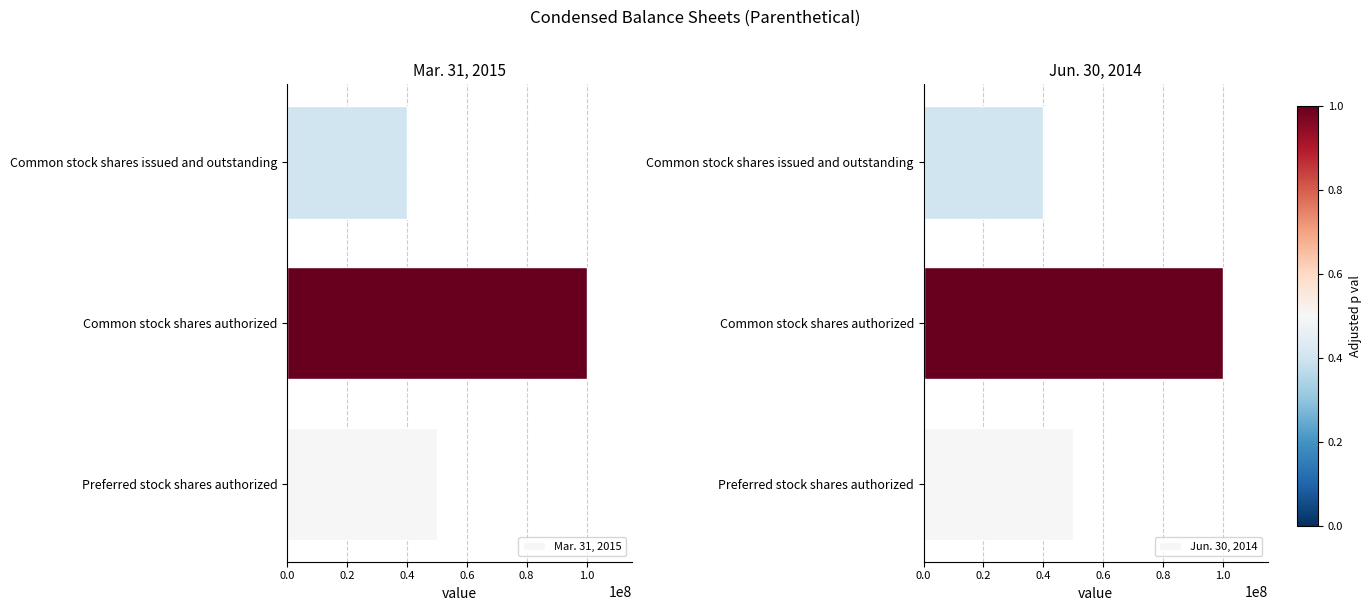

What is the value of the Jun. 30, 2014 bar at the 2nd from the left?

100000000